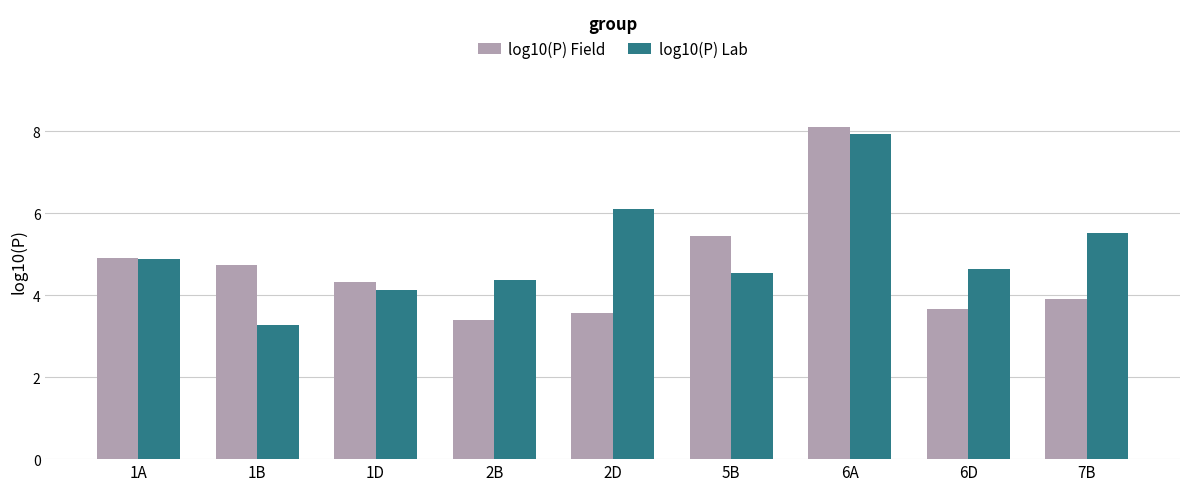

What is the difference between the log10(P) Lab values at 1D and 1A?

0.7